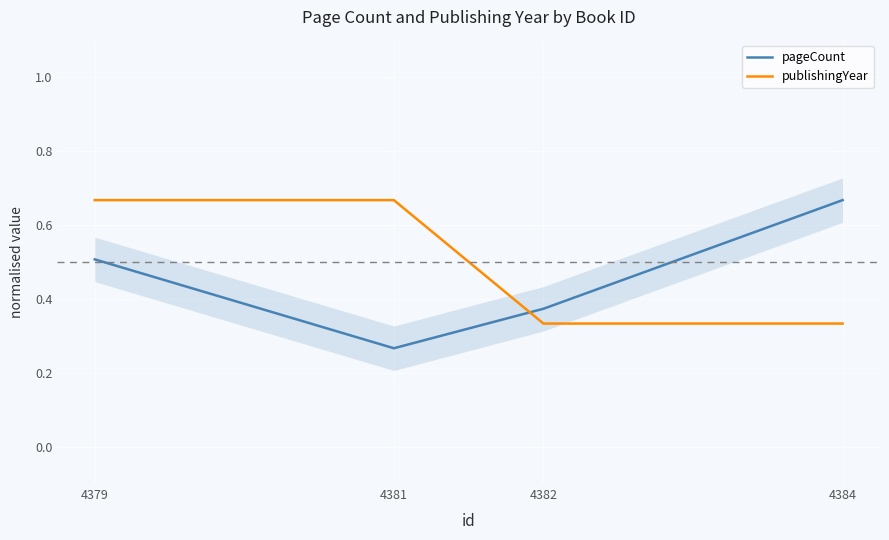

Rank the categories by pageCount value from lowest to highest.

4381, 4382, 4379, 4384